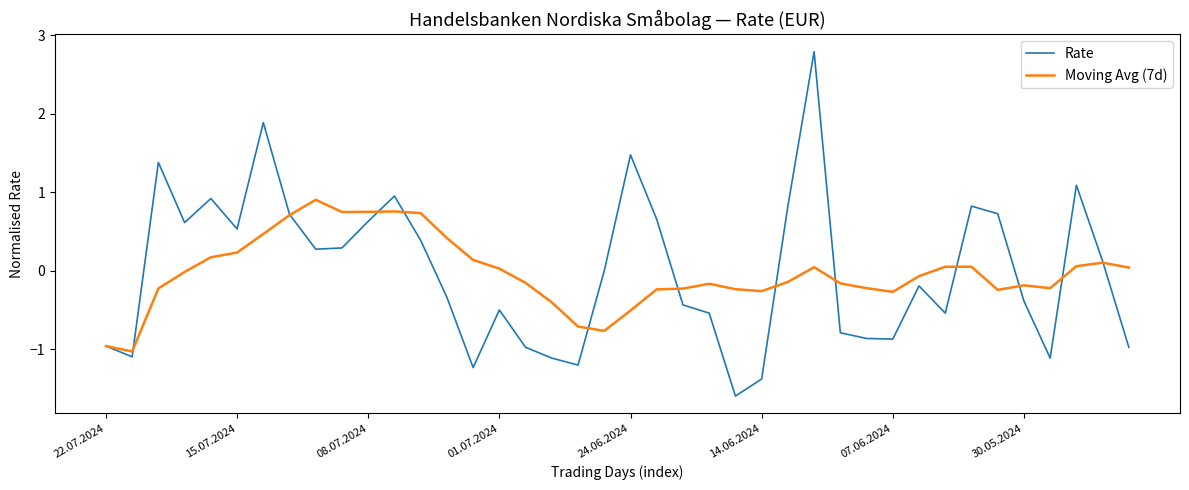

Which series has the widest spread of values?

Rate